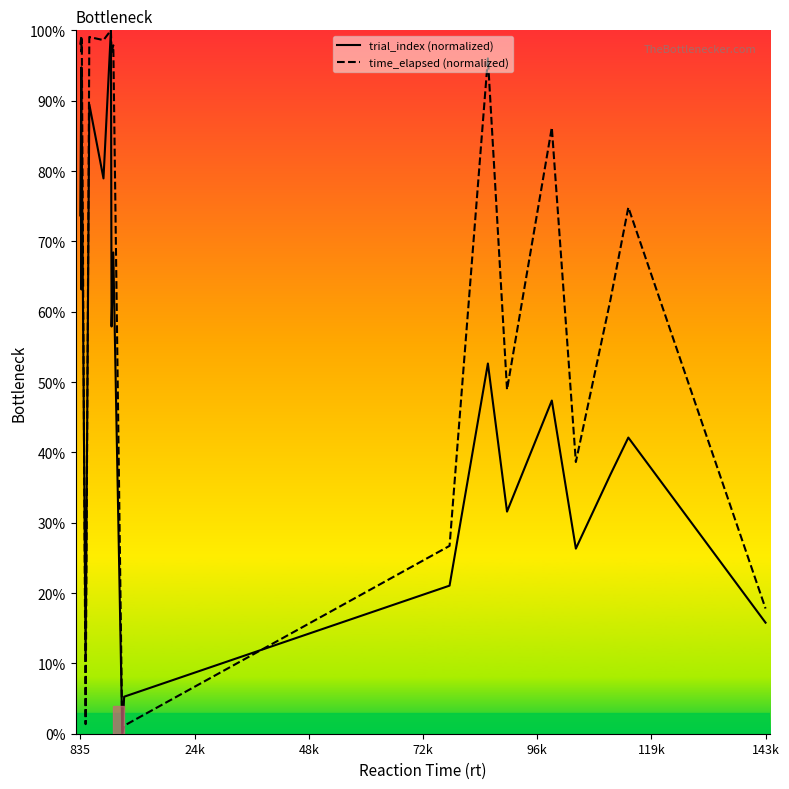

Rank the series by their average value, from highest to lowest.

time_elapsed (normalized), trial_index (normalized)